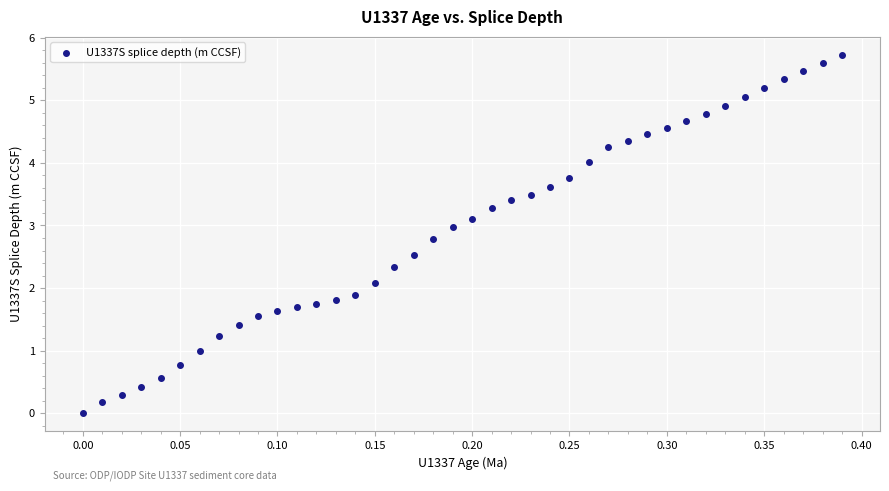

What is the range of X values (max minus min)?

0.4